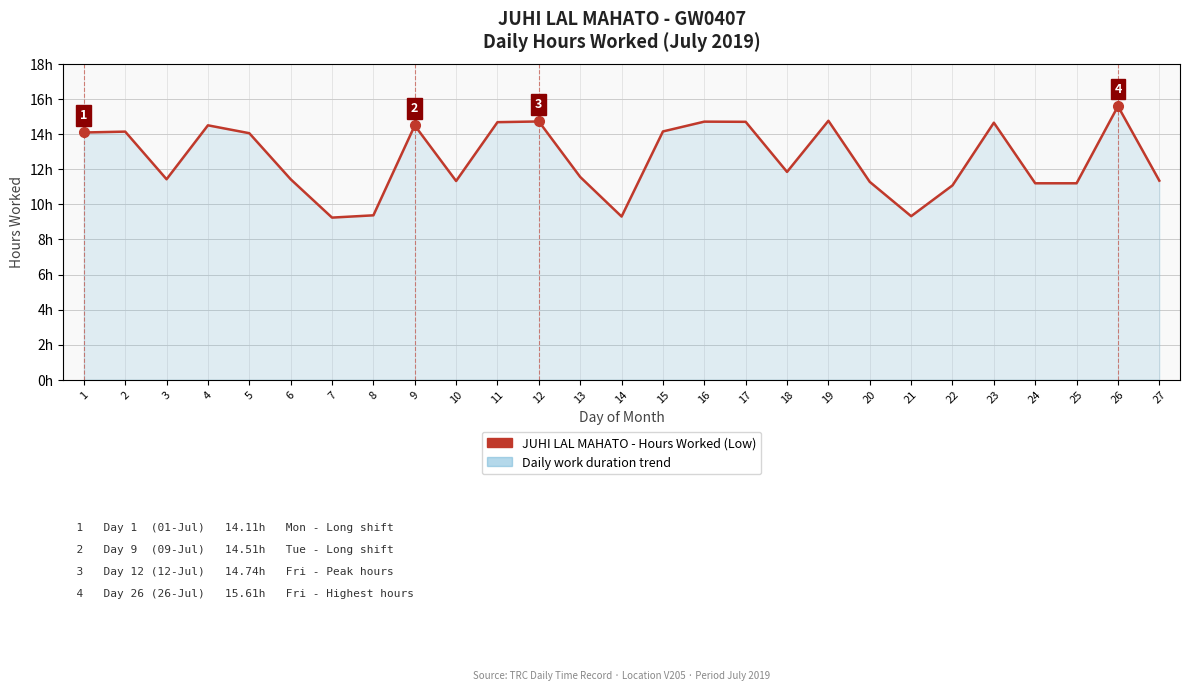

Reading left to right, list all the values displayed in this chart.

14.1	14.2	11.4	14.5	14.1	11.4	9.2	9.4	14.5	11.3	14.7	14.7	11.6	9.3	14.2	14.7	14.7	11.9	14.8	11.3	9.3	11.1	14.7	11.2	11.2	15.6	11.4